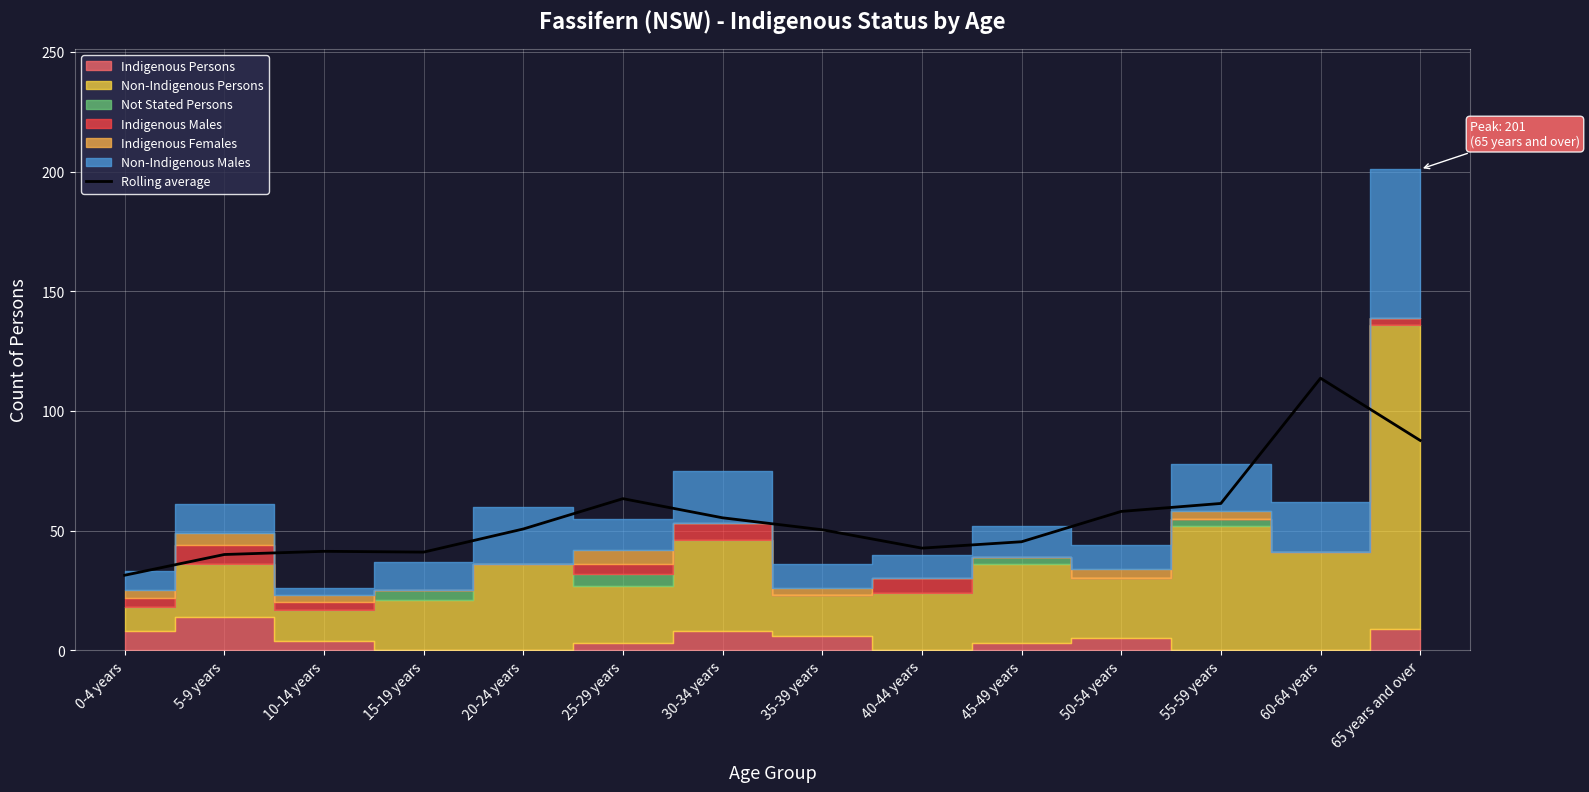

Is it true that the value at 15-19 years is 15.0?

False